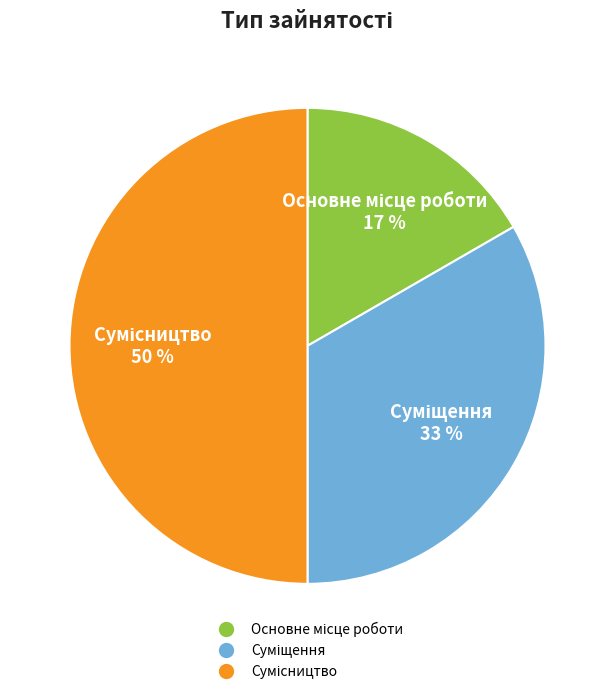

To the nearest percent, what is the difference between the largest and smallest slice percentages?

33%